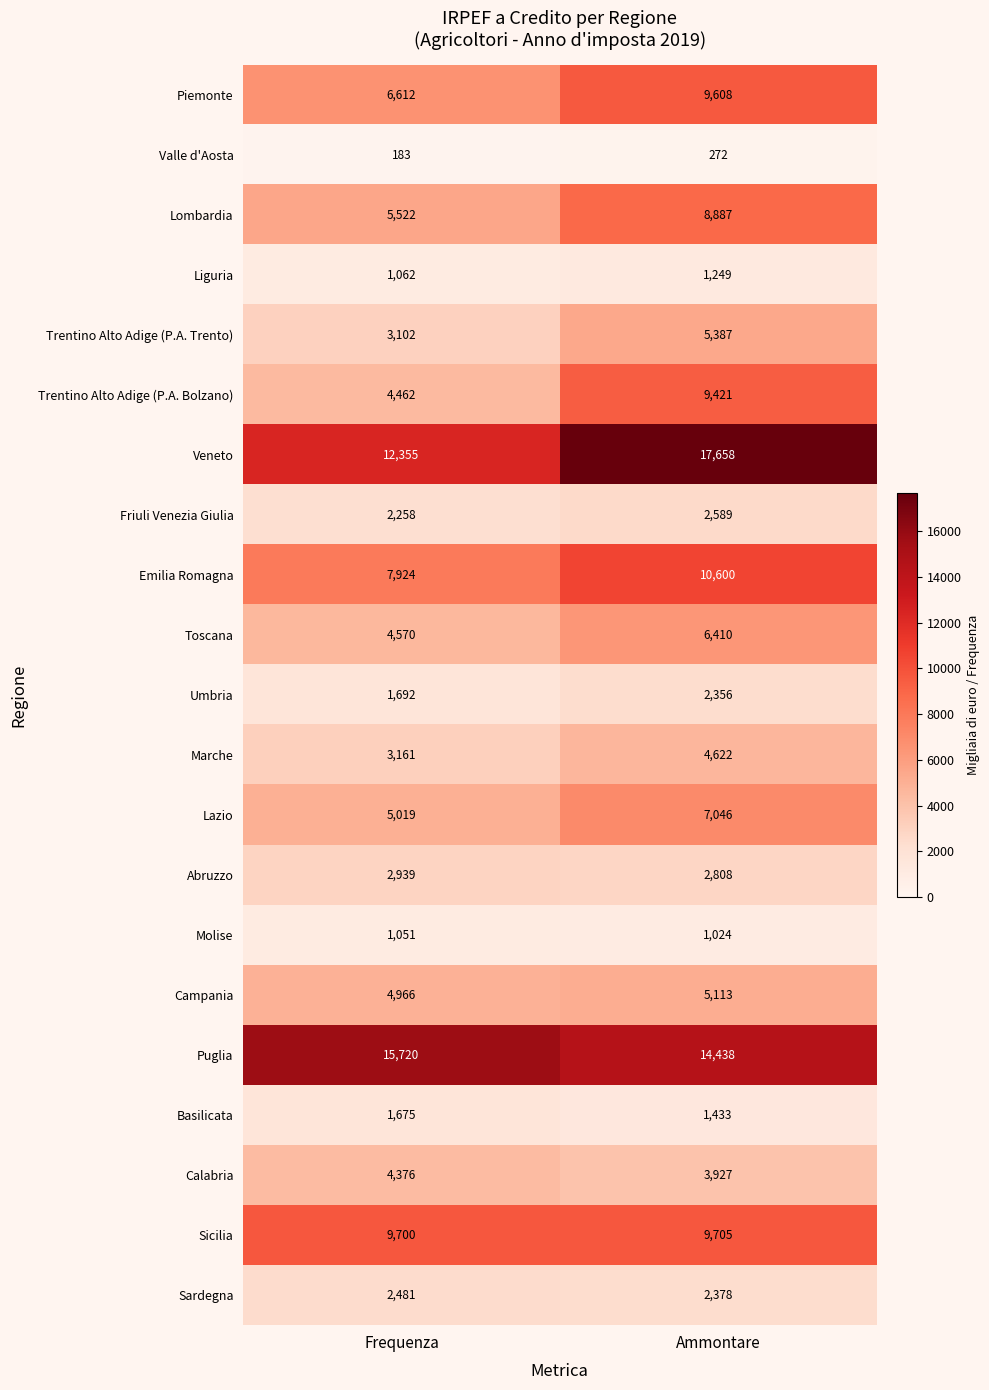

What is the average value of the Emilia Romagna series?

9262